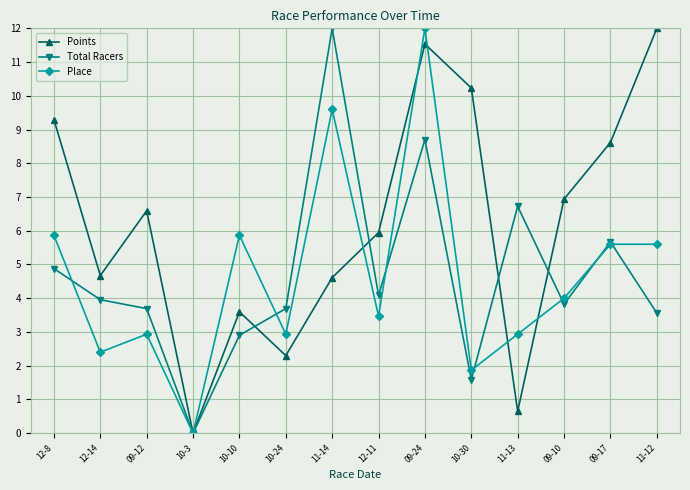

True or false: Total Racers and Place cross at least once.

True